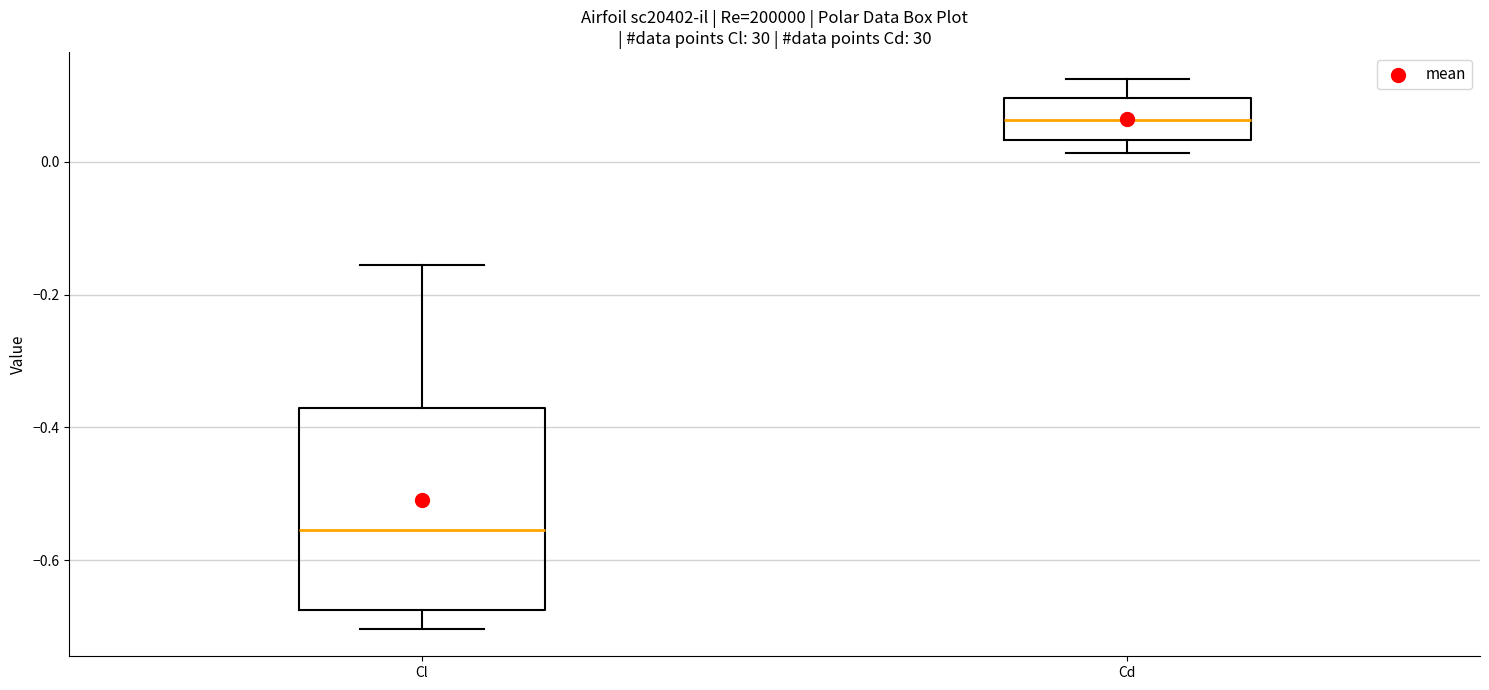

Comparing the boxes themselves (not the whiskers), which one is the tallest?

Cl